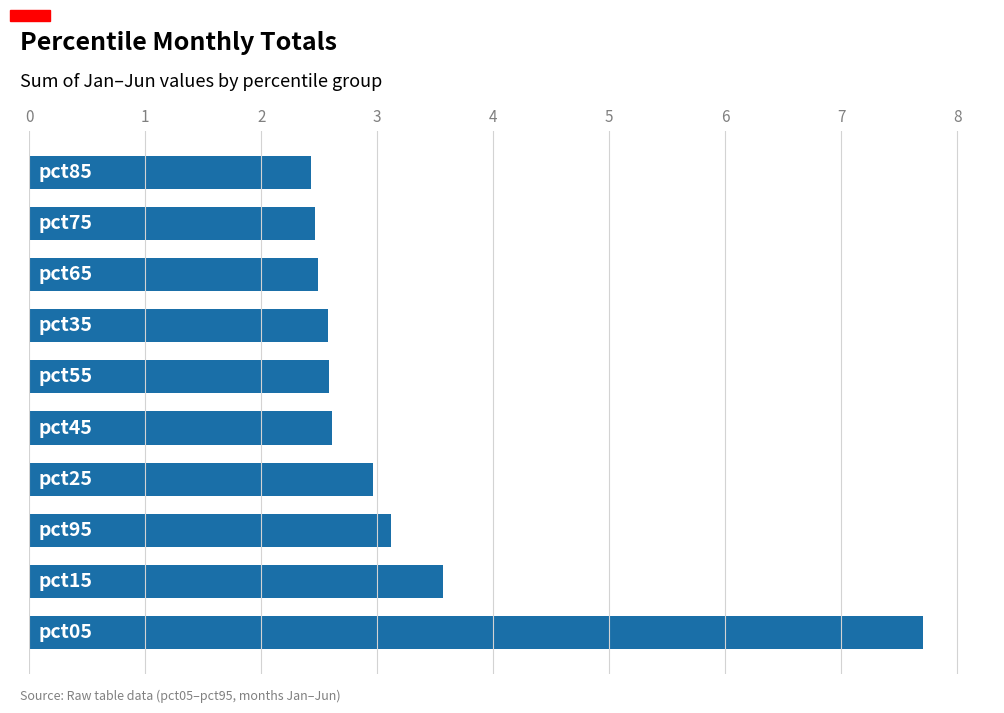

How many categories are shown in the chart?

10